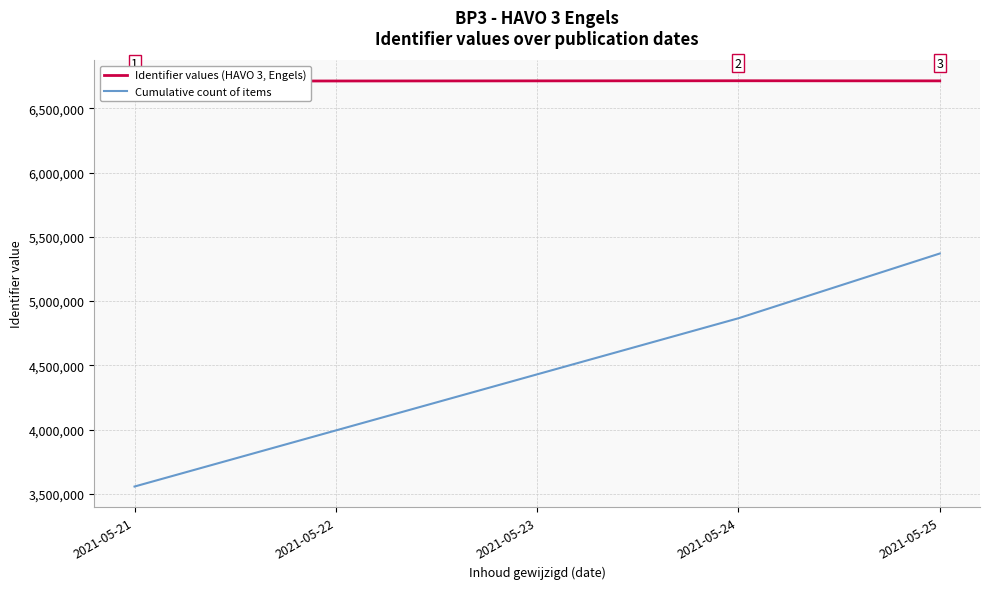

Where is Cumulative count of items nearest to the value 4463588?

2021-05-24